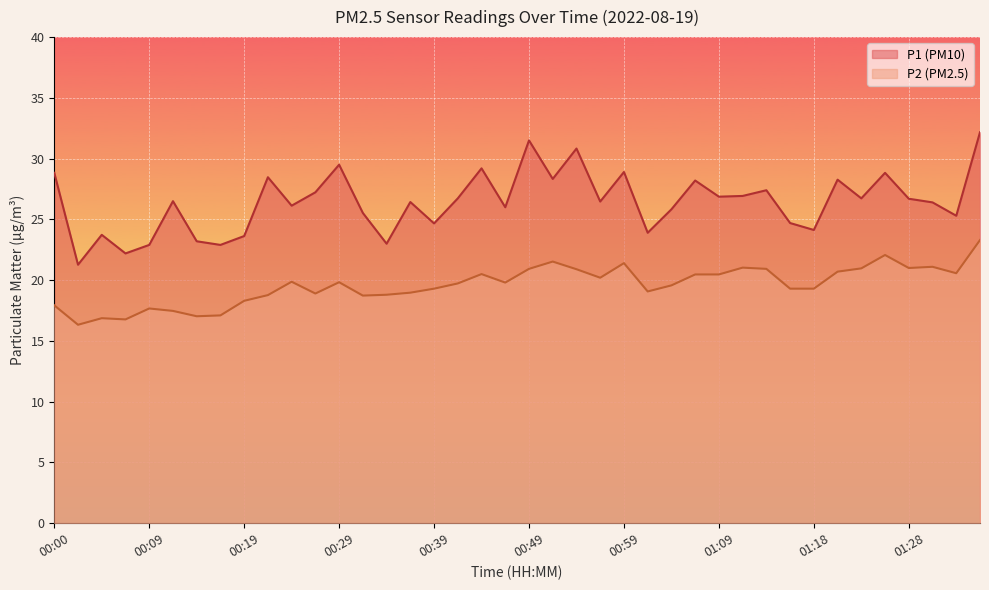

List the series in order of their overall mean, lowest first.

P2, P1